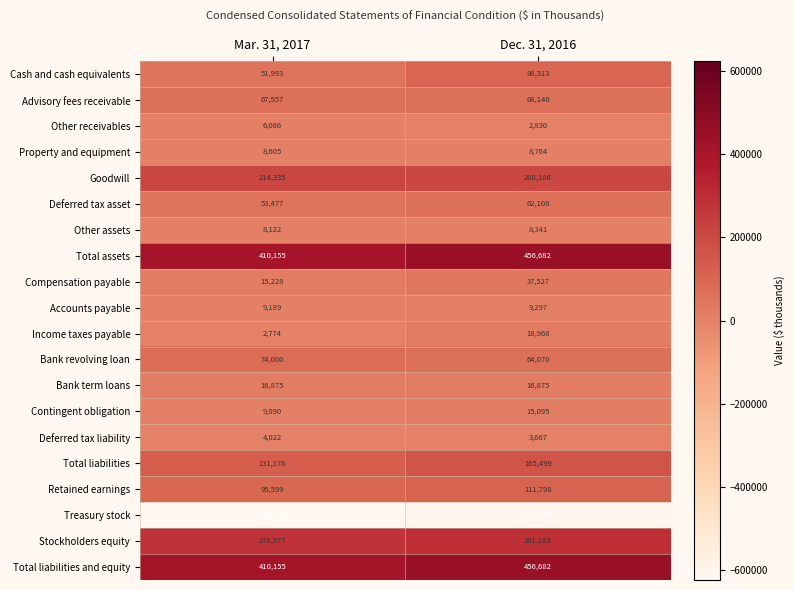

How many categories are shown in the chart?

2